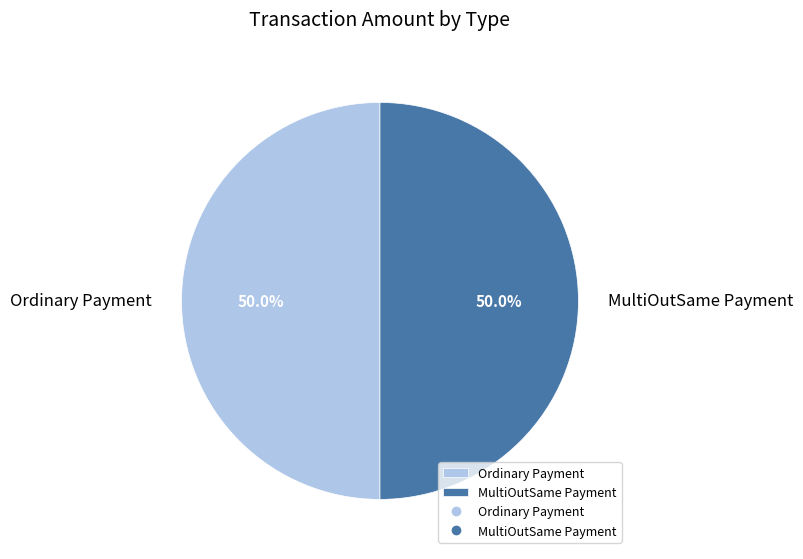

Approximately how many times larger is the value at MultiOutSame Payment compared to Ordinary Payment?

1.0